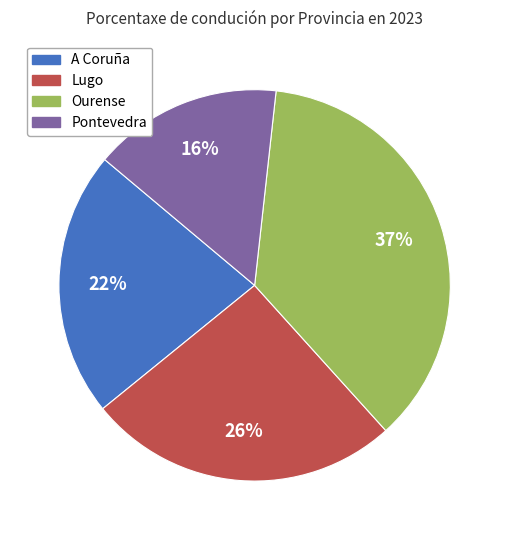

To the nearest percent, what is the difference between the largest and smallest slice percentages?

21%